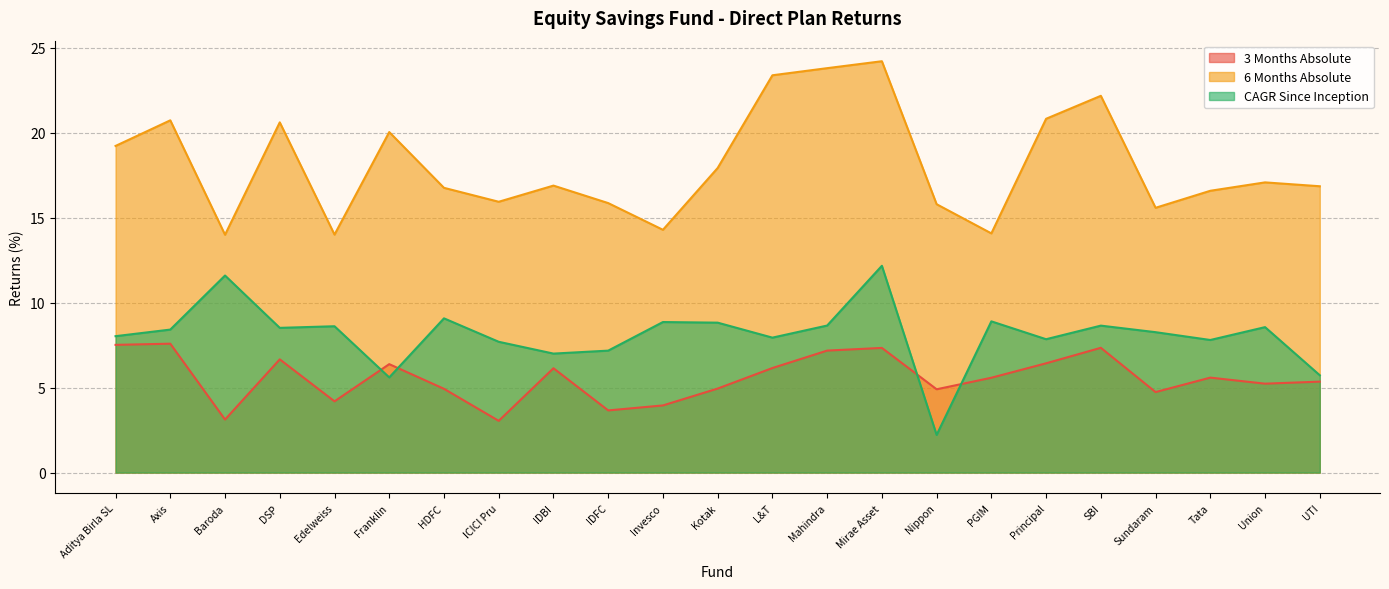

What is the difference between the second highest and second lowest values in the CAGR Since Inception series?

6.0